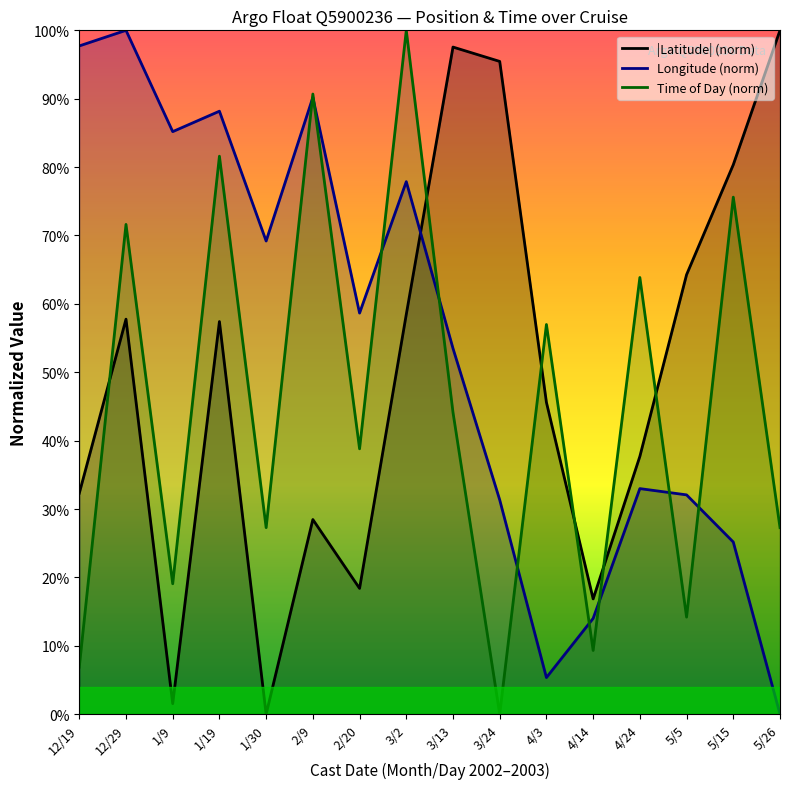

True or false: Longitude (norm) and |Latitude| (norm) cross at least once.

True